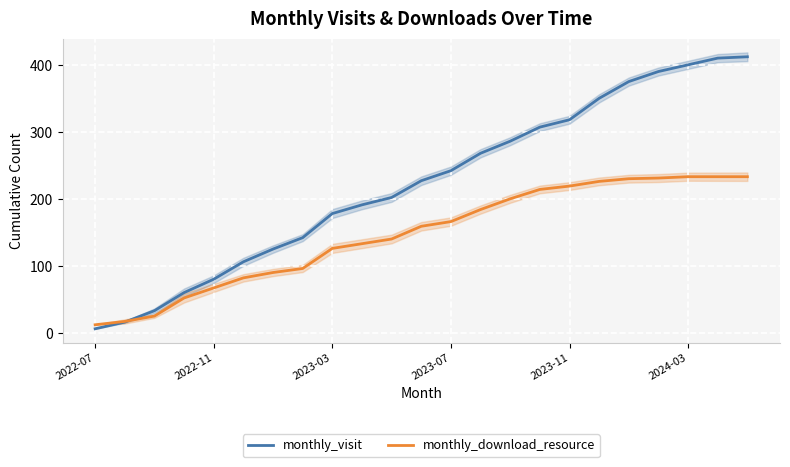

Is it true that monthly_visit equals 81 at 2022-11?

True